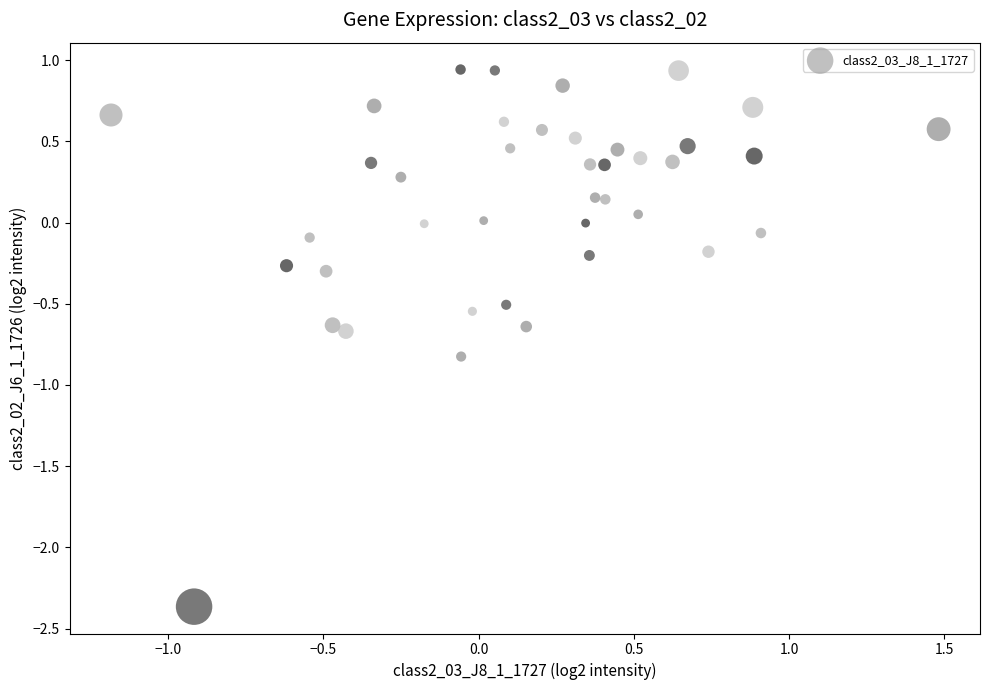

What is the range of X values (max minus min)?

2.7